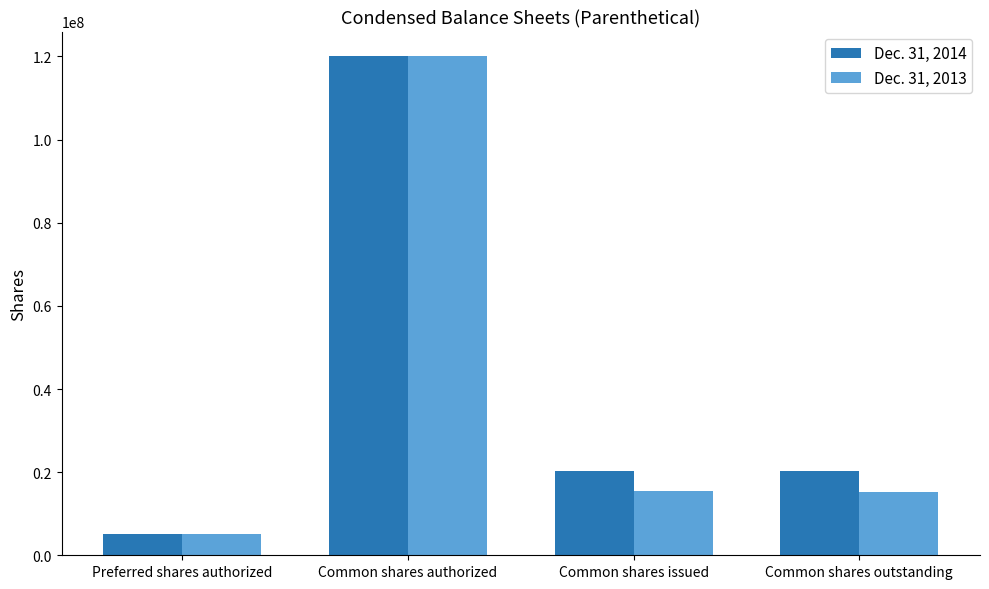

Which series changed the most between Common shares authorized and Common shares outstanding?

Dec. 31, 2013